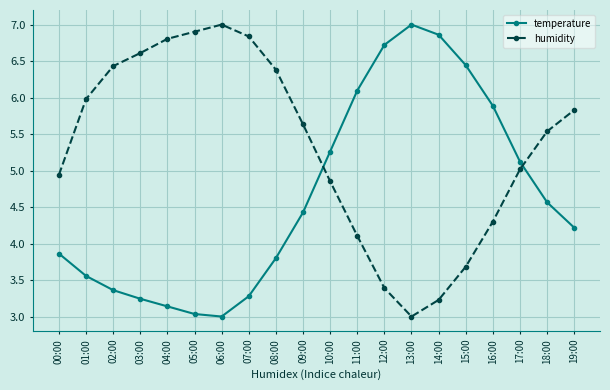

What position from the right is 12:00?

8